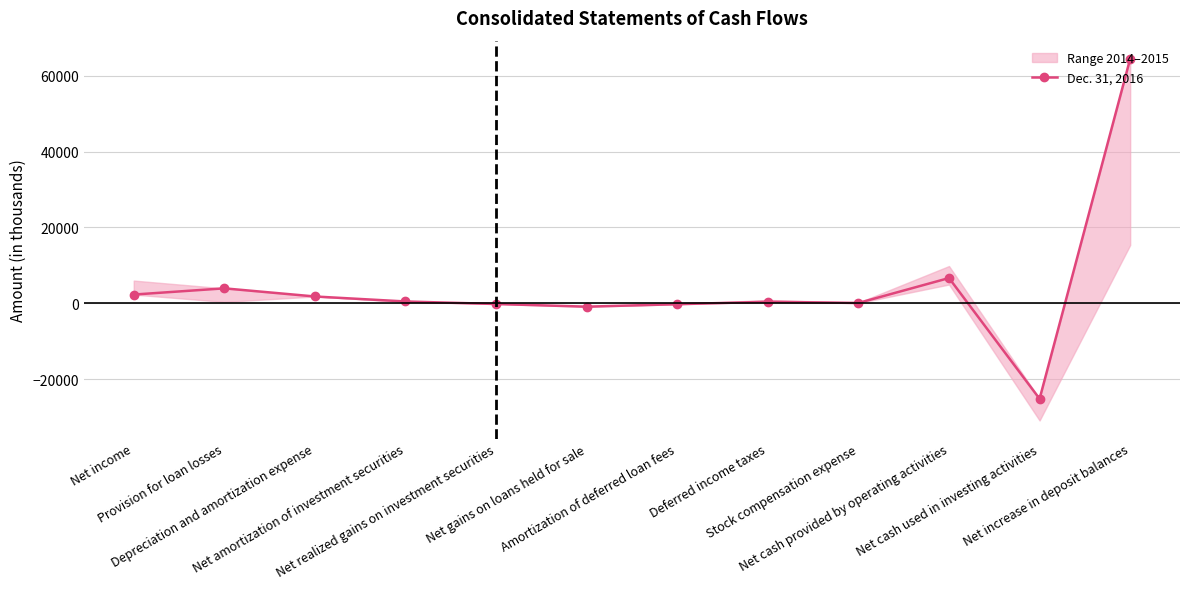

What is the minimum value shown in the chart?

-25185